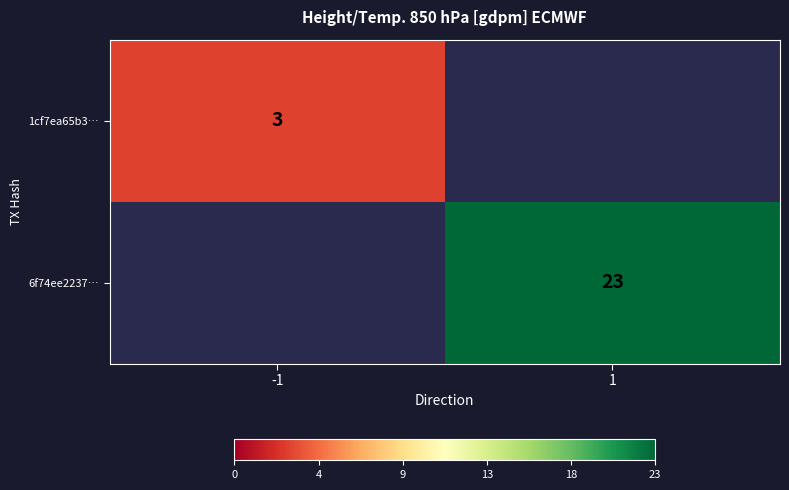

Is the value of 6f74ee2237… at 1 greater than the value of 1cf7ea65b3… at -1?

Yes